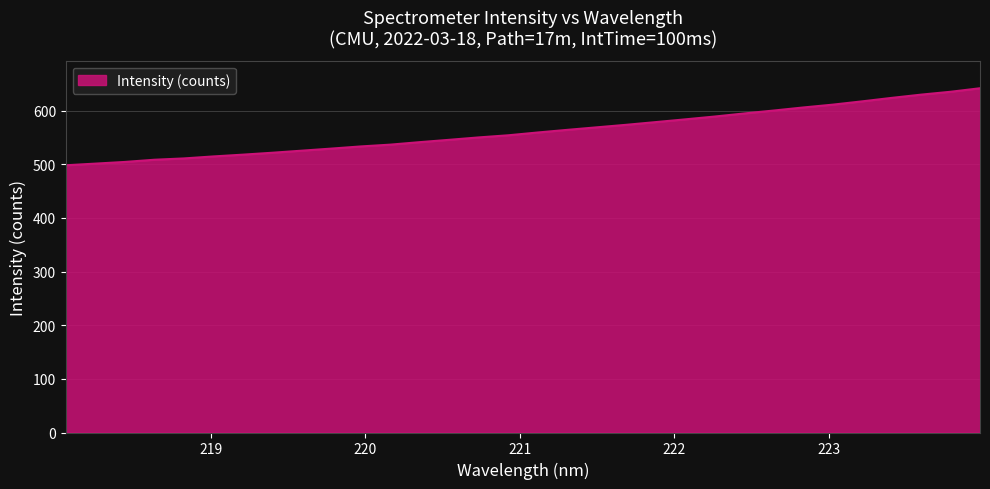

What is the smallest value displayed?

498.1